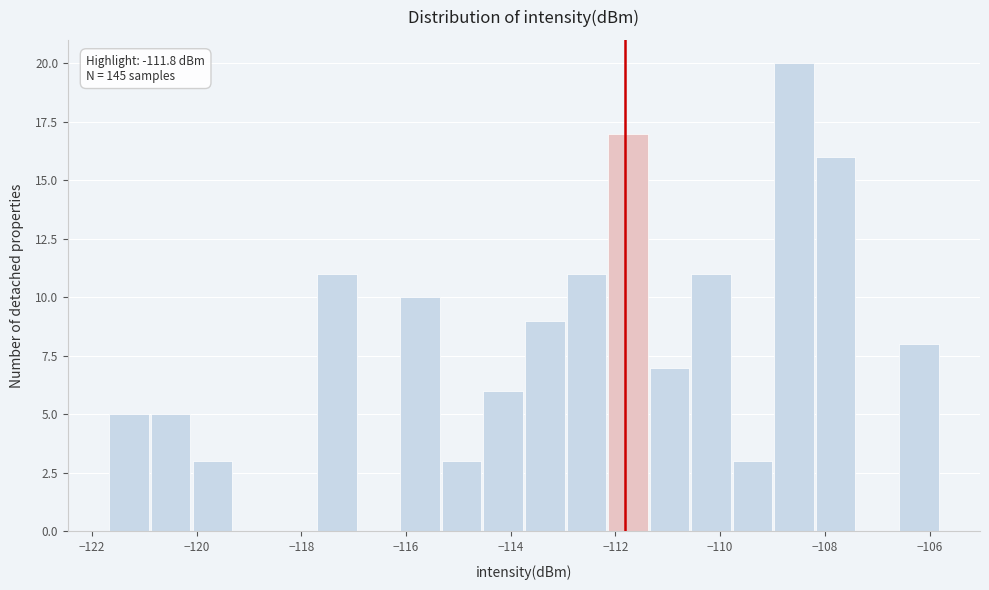

Around what value on the x-axis is the tallest bar? Give the approximate position of its centre, as read against the axis.

-108.6